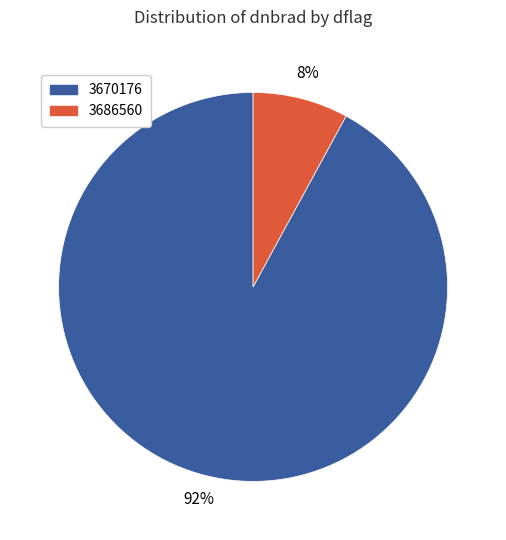

To the nearest percent, what is the difference between the largest and smallest slice percentages?

84%